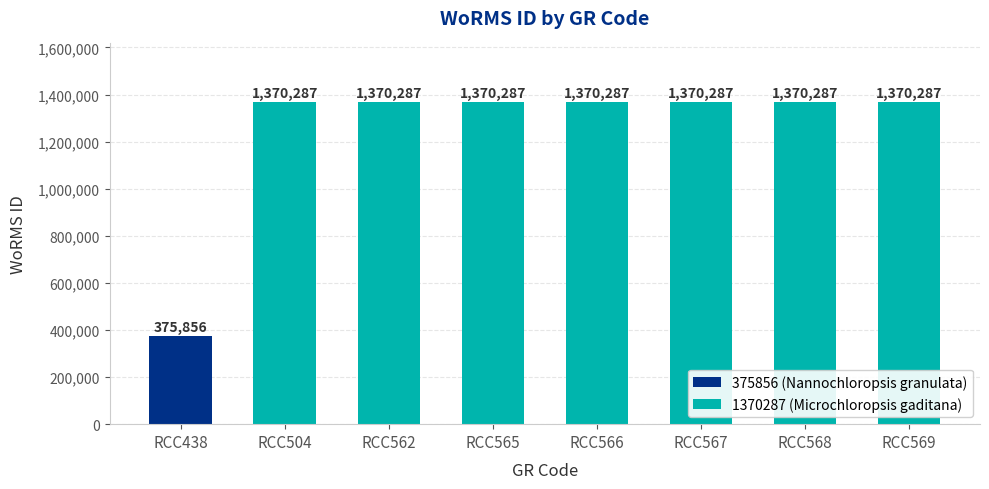

How many bars are there in total?

8